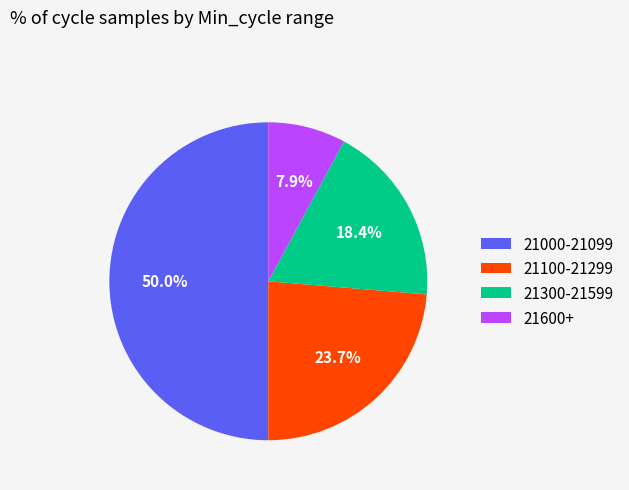

Approximately how many times larger is the value at 21100-21299 compared to 21000-21099?

0.5